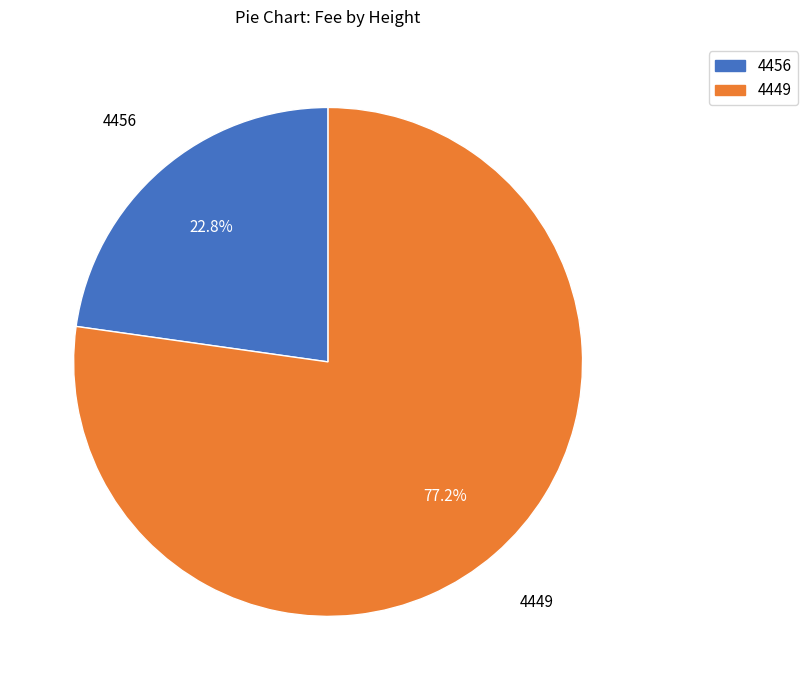

To the nearest percent, what is the combined percentage of 4449 and 4456?

100%